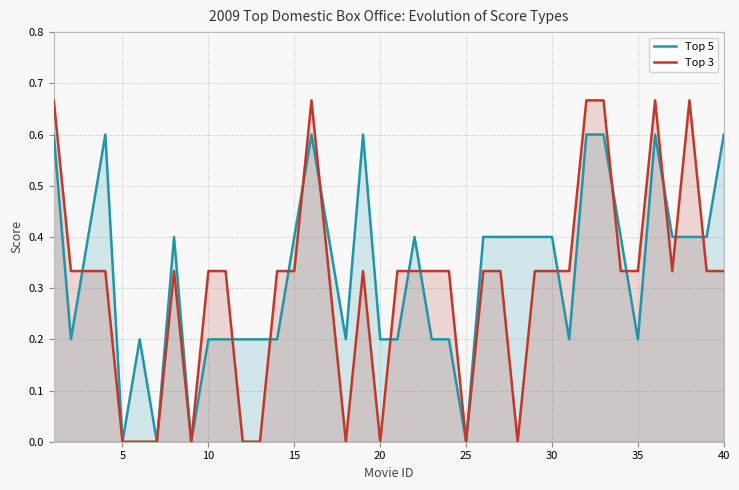

Does the chart have visible grid lines?

Yes